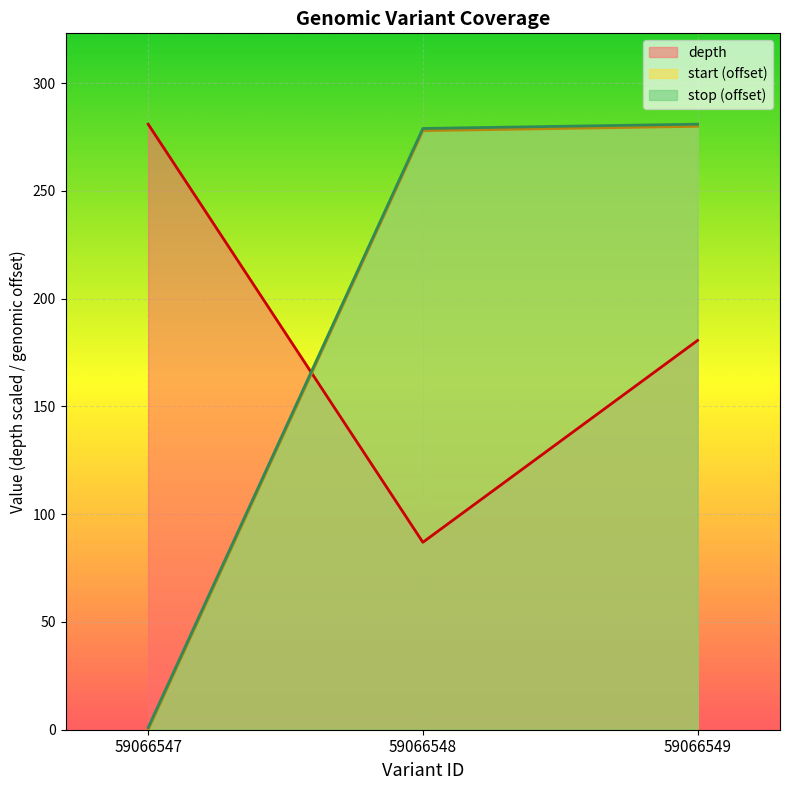

Reading left to right, extract all data points from this chart.

depth: 281.0	87.0	180.6
start: 0.0	278.0	280.0
stop: 1.0	279.0	281.0